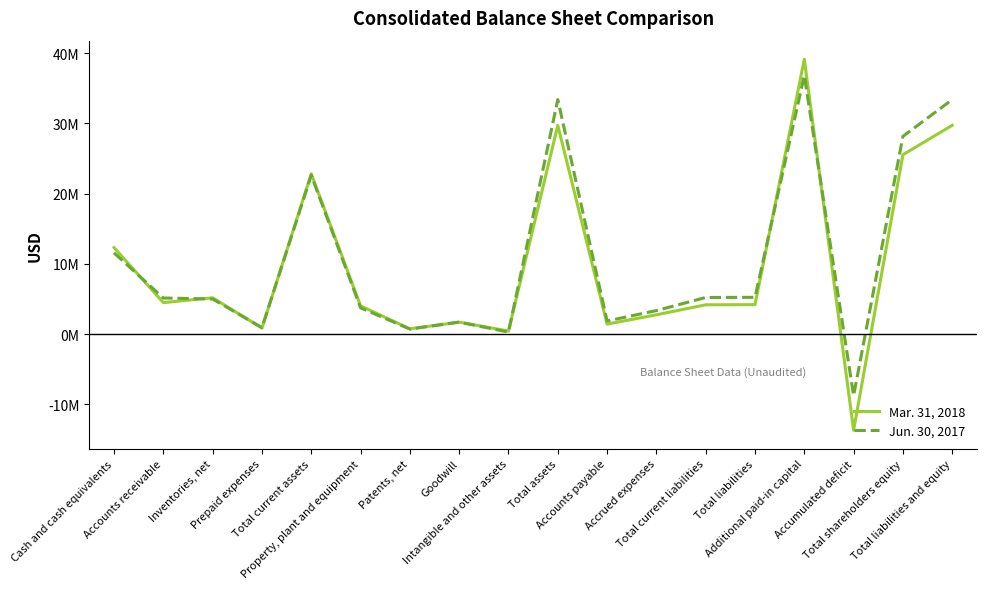

How many times do Jun. 30, 2017 and Mar. 31, 2018 cross each other?

7